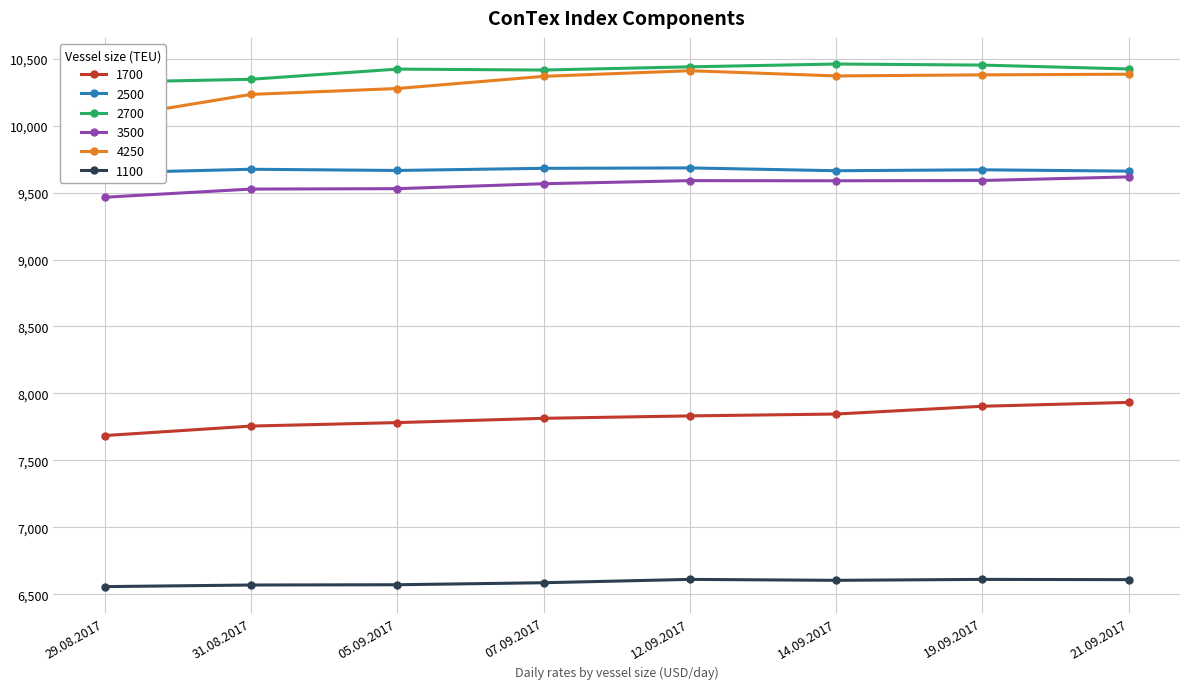

What is the maximum value for 3500?

9617